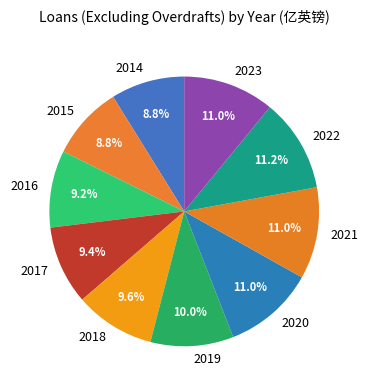

What portion of the pie excludes 2021?

89.0%